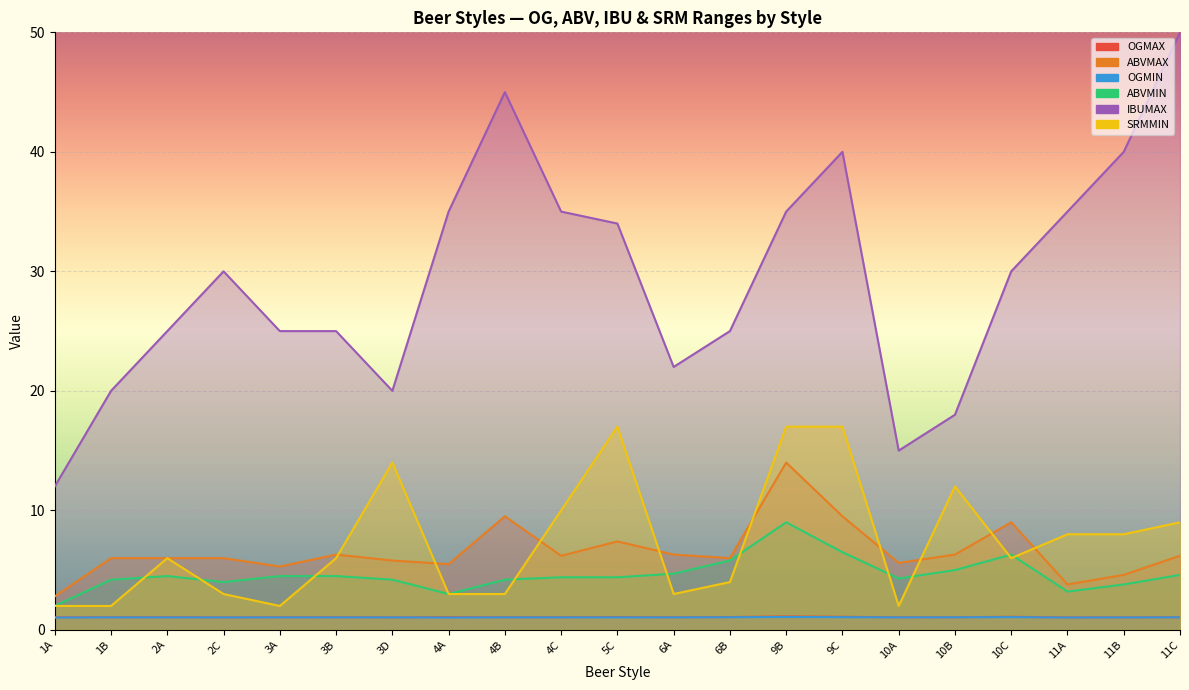

What position from the right is 4C?

12